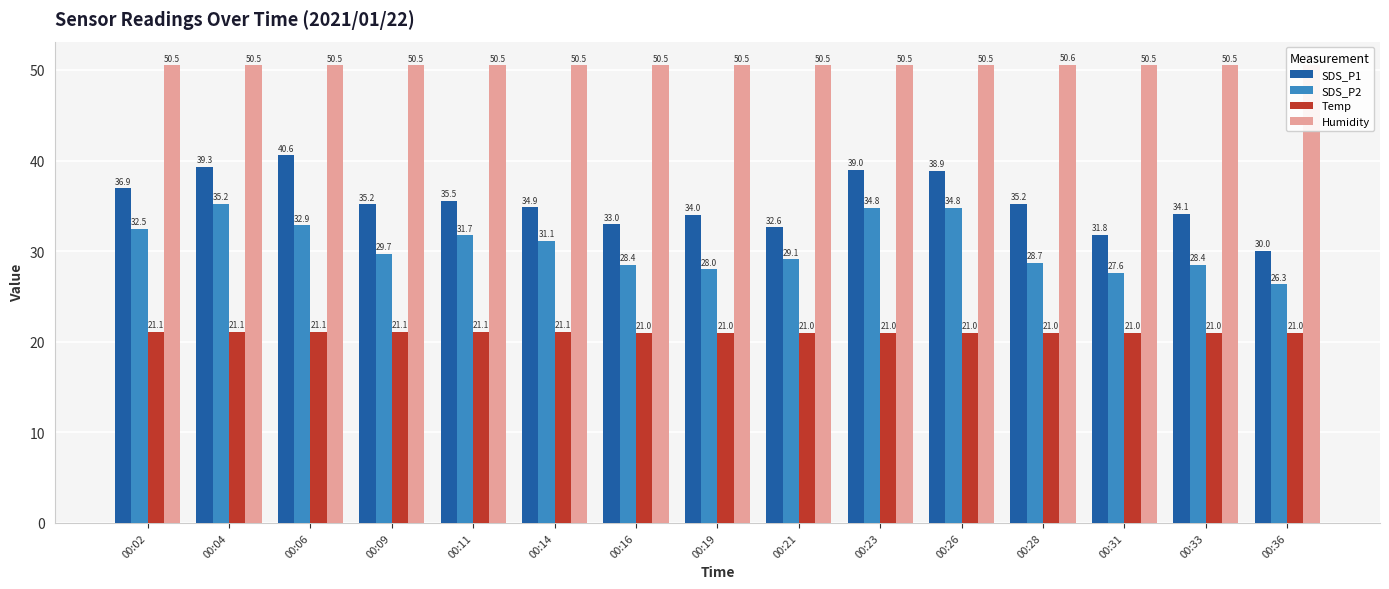

Between 00:31 and 00:02, which is larger?

00:02